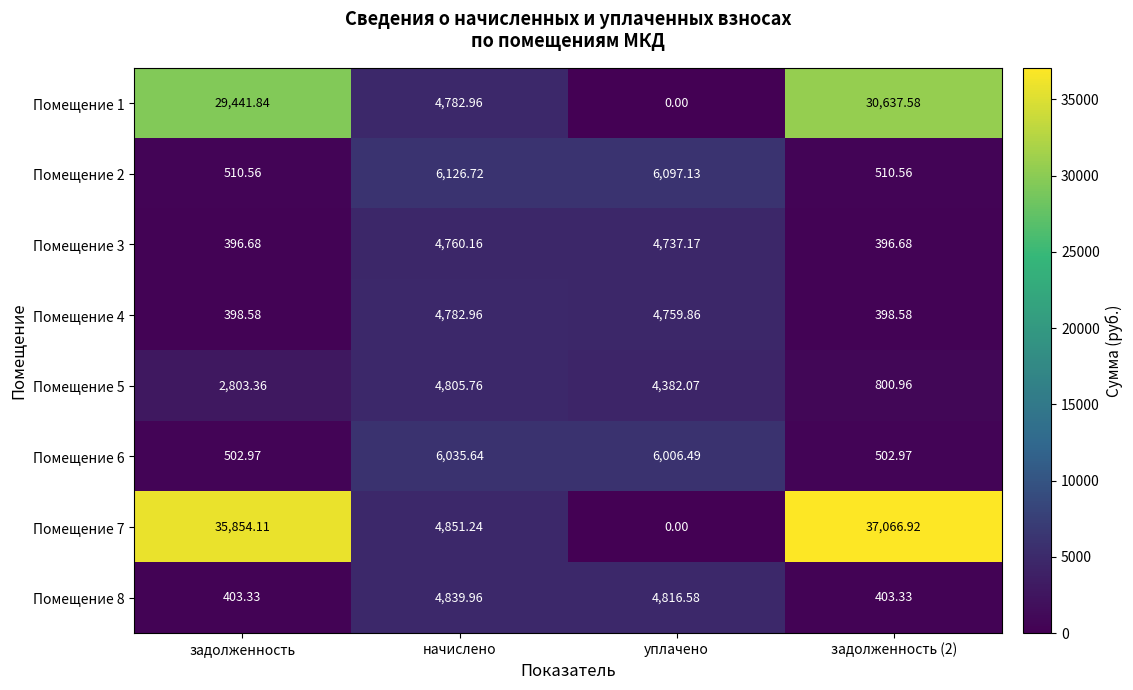

At which label does Помещение 5 reach its peak?

начислено